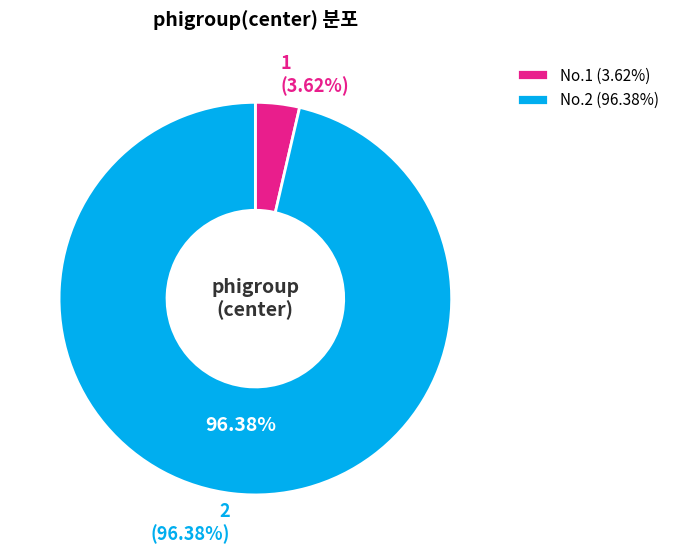

How many slices are in this pie chart?

2